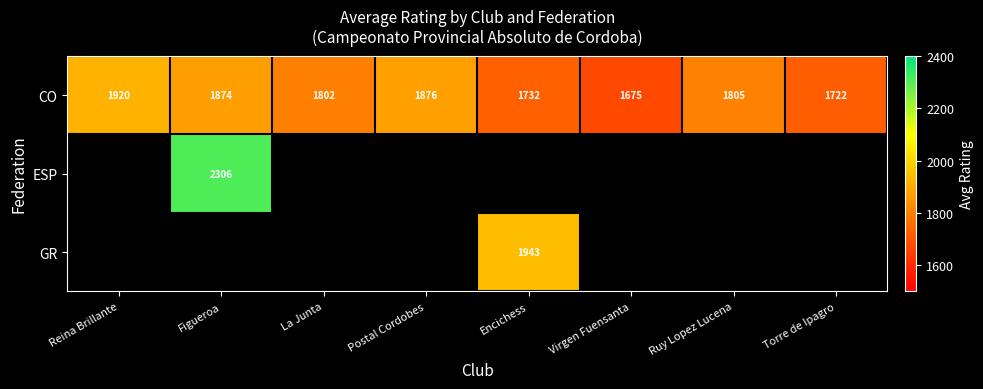

Rank the categories by CO value from highest to lowest.

Reina Brillante, Postal Cordobes, Figueroa, Ruy Lopez Lucena, La Junta, Encichess, Torre de Ipagro, Virgen Fuensanta